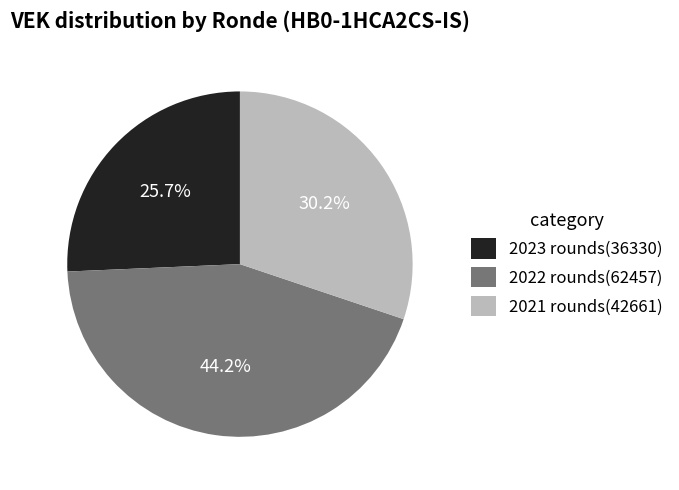

Does any single category account for the majority?

No